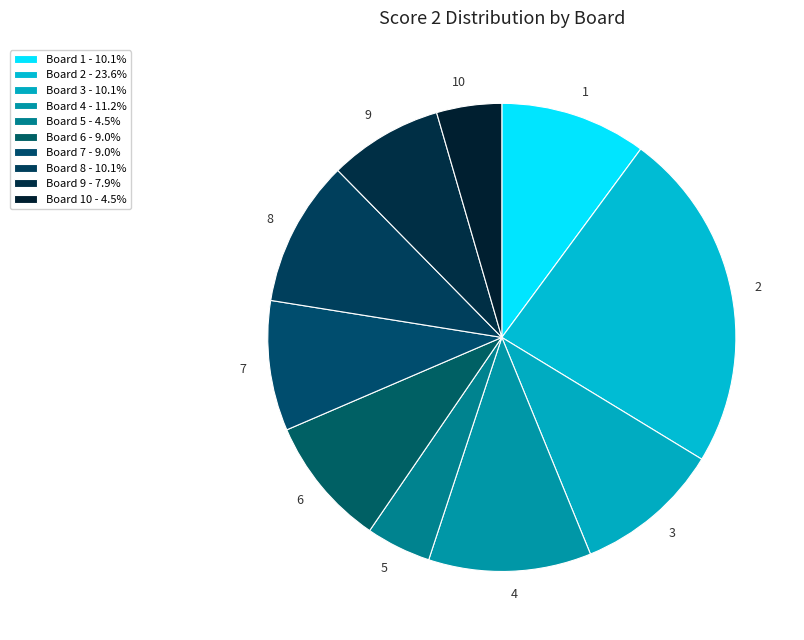

How many segments does this pie chart have?

10